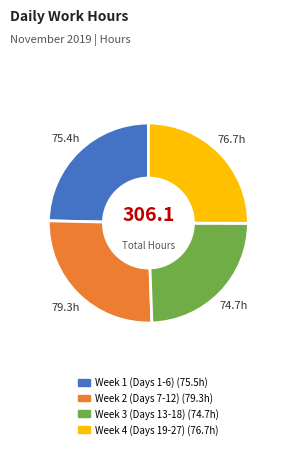

Is there a majority slice in this chart?

No